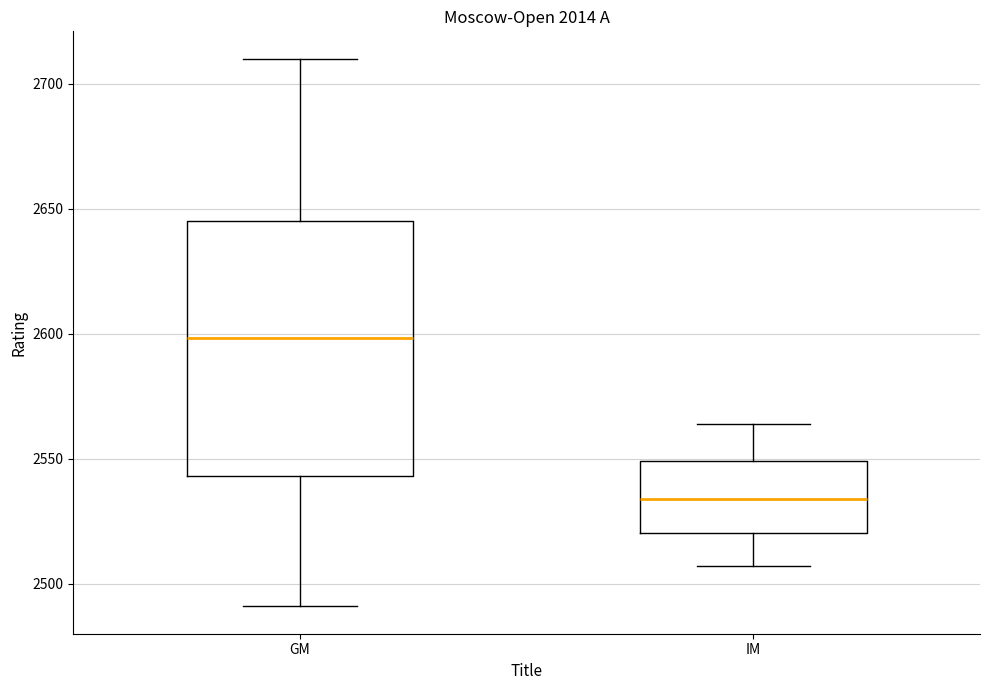

Which box's median line is the lowest?

IM